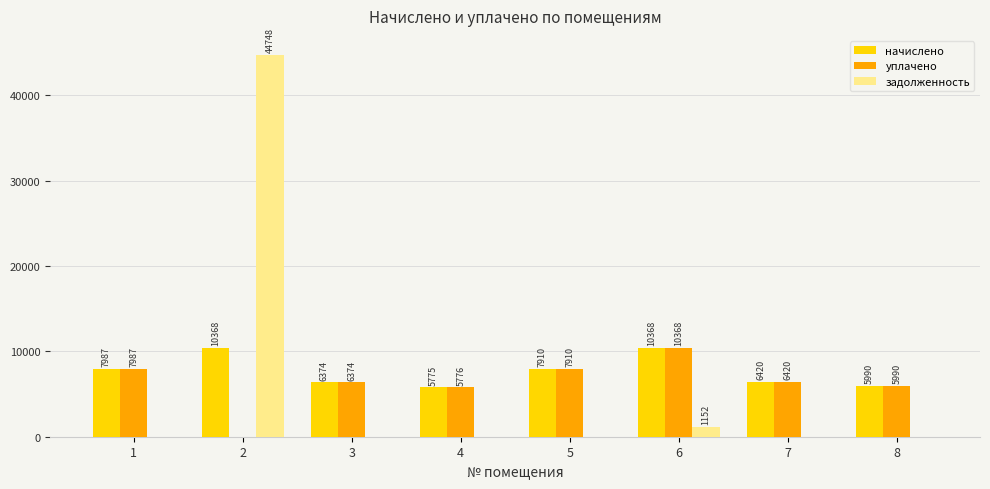

Where does the начислено series first go above 7910?

1